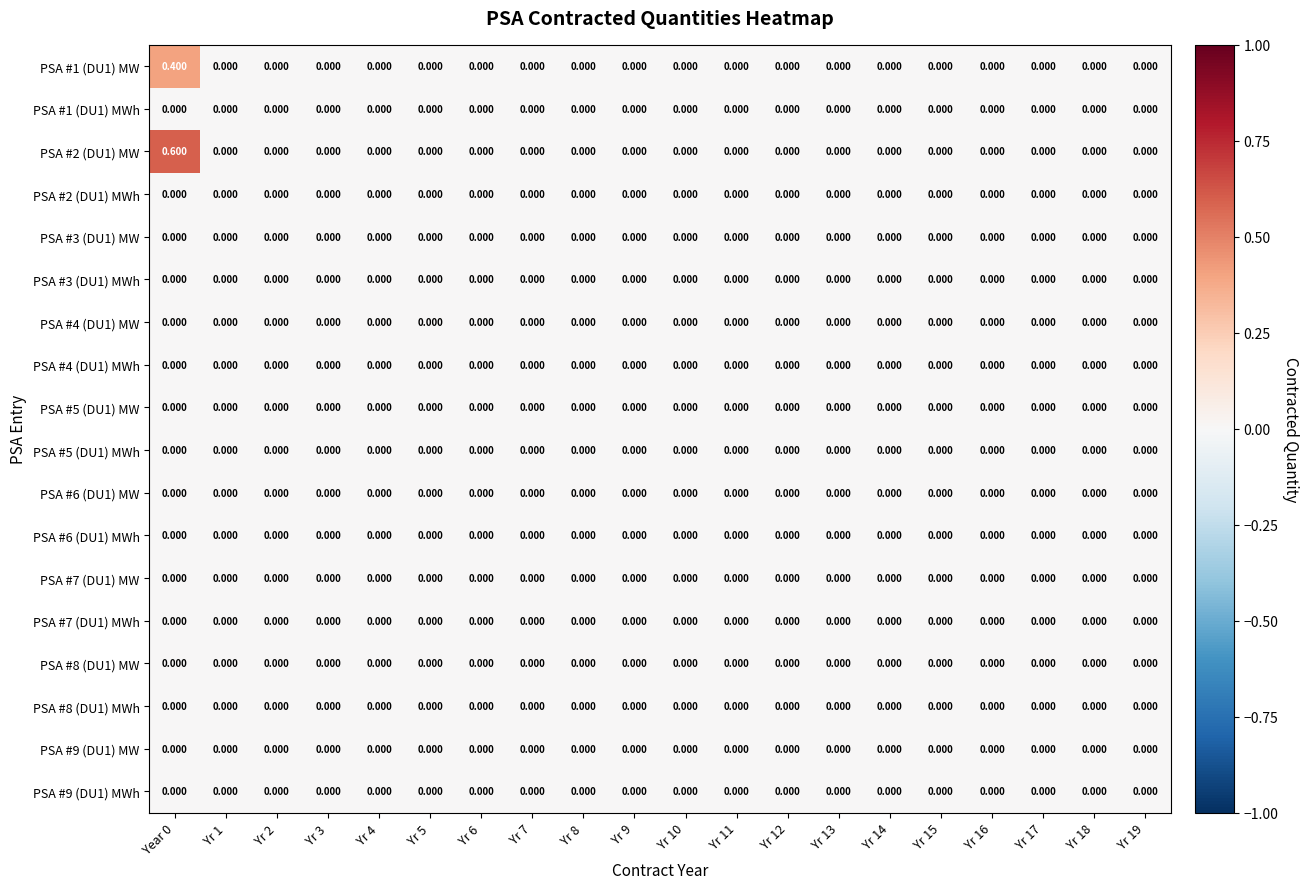

At how many categories does at least one series exceed 0?

1